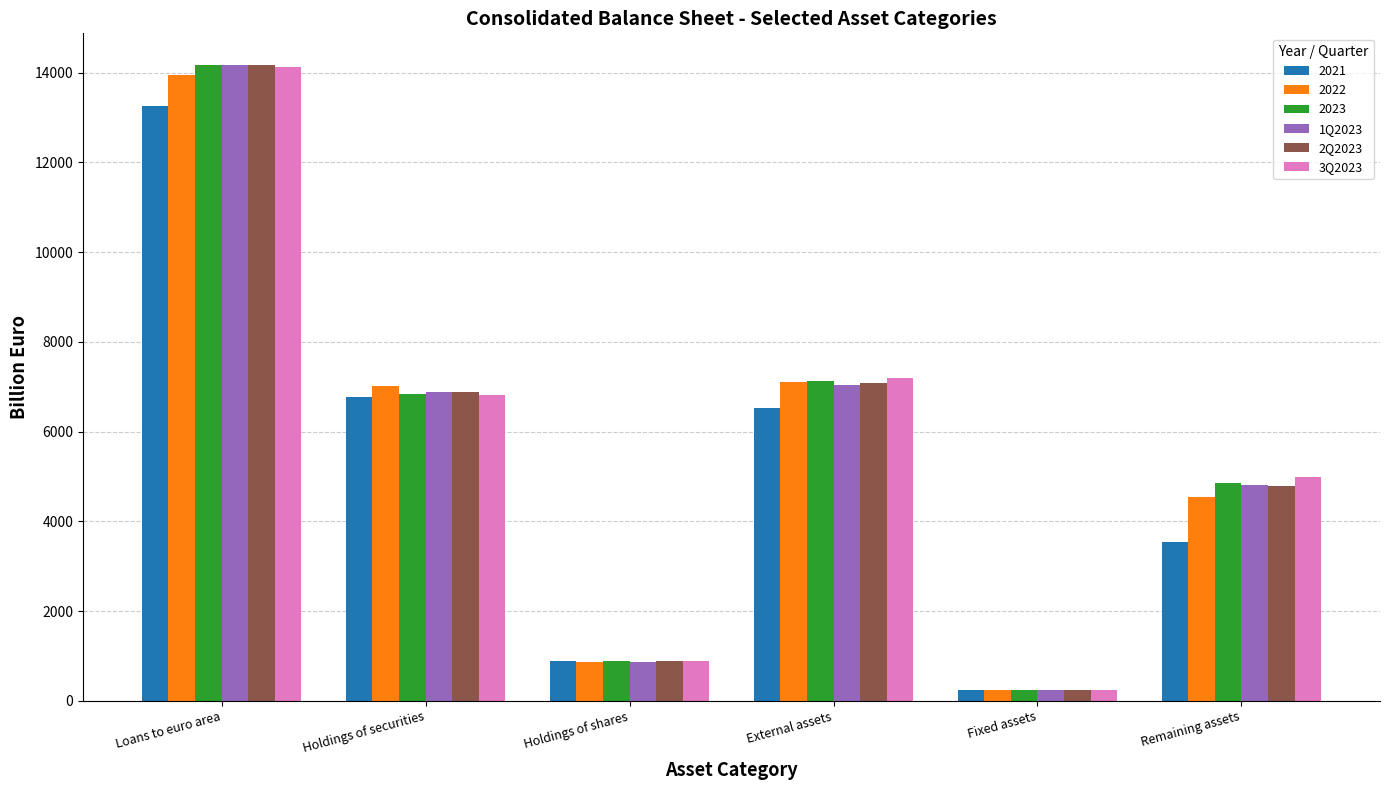

Which series changed the most between Holdings of securities and Remaining assets?

2021